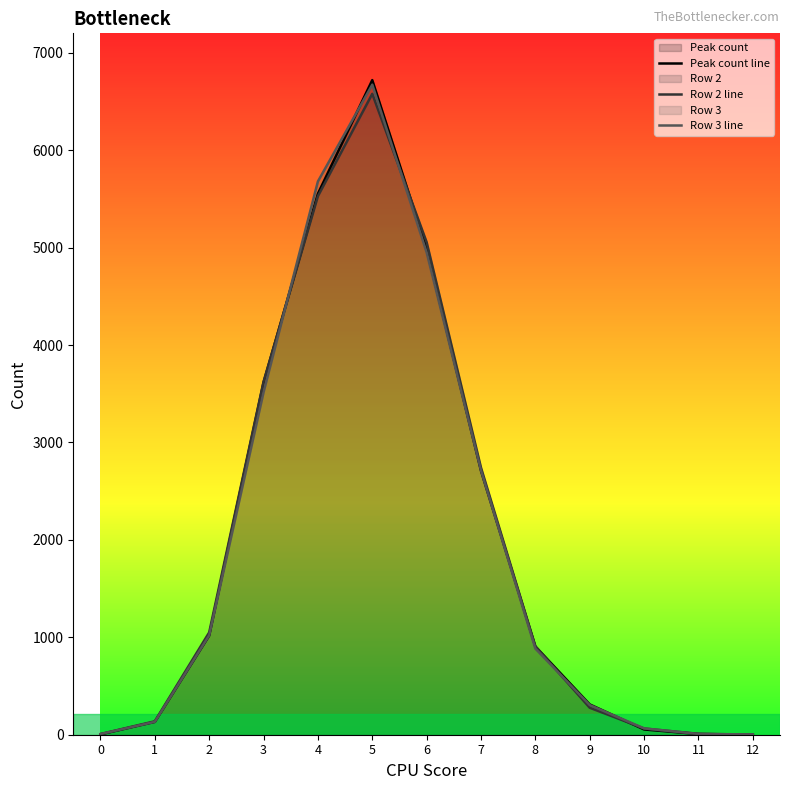

How many lines are shown in the chart?

3